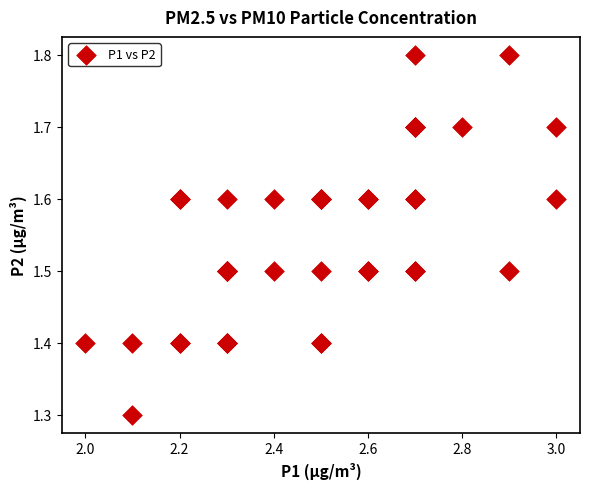

What Y value in the scatter plot is closest to 1?

1.3